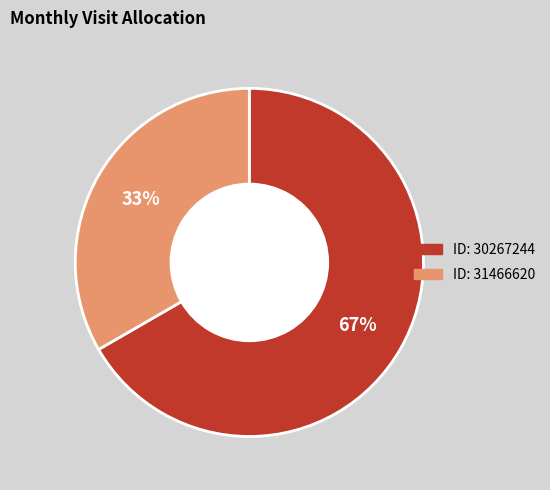

To the nearest percent, what is the average slice percentage?

50%